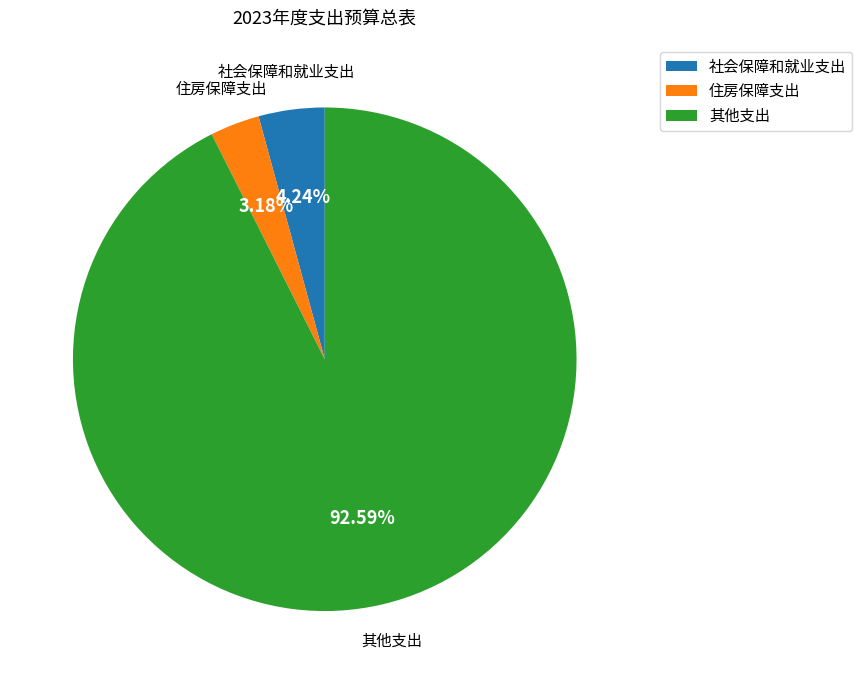

Is the sum of 社会保障和就业支出 and 住房保障支出 greater than half?

No